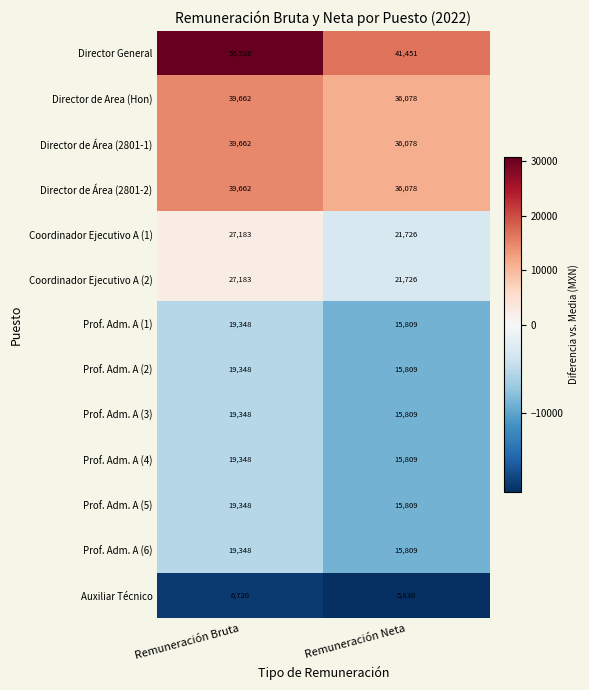

Reading right to left, what are all the values shown in this chart?

Director General: 41451	55528
Director de Area (Hon): 36078	39662
Director de Área (2801-1): 36078	39662
Director de Área (2801-2): 36078	39662
Coordinador Ejecutivo A (1): 21726	27183
Coordinador Ejecutivo A (2): 21726	27183
Prof. Adm. A (1): 15809	19348
Prof. Adm. A (2): 15809	19348
Prof. Adm. A (3): 15809	19348
Prof. Adm. A (4): 15809	19348
Prof. Adm. A (5): 15809	19348
Prof. Adm. A (6): 15809	19348
Auxiliar Técnico: 5830	6720